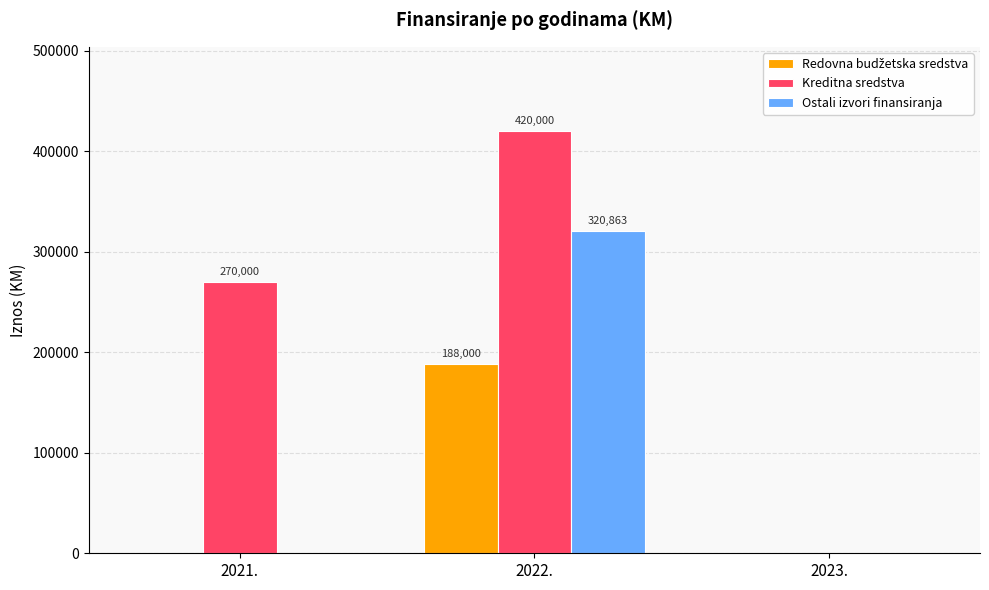

What is the maximum value shown in the chart?

420000